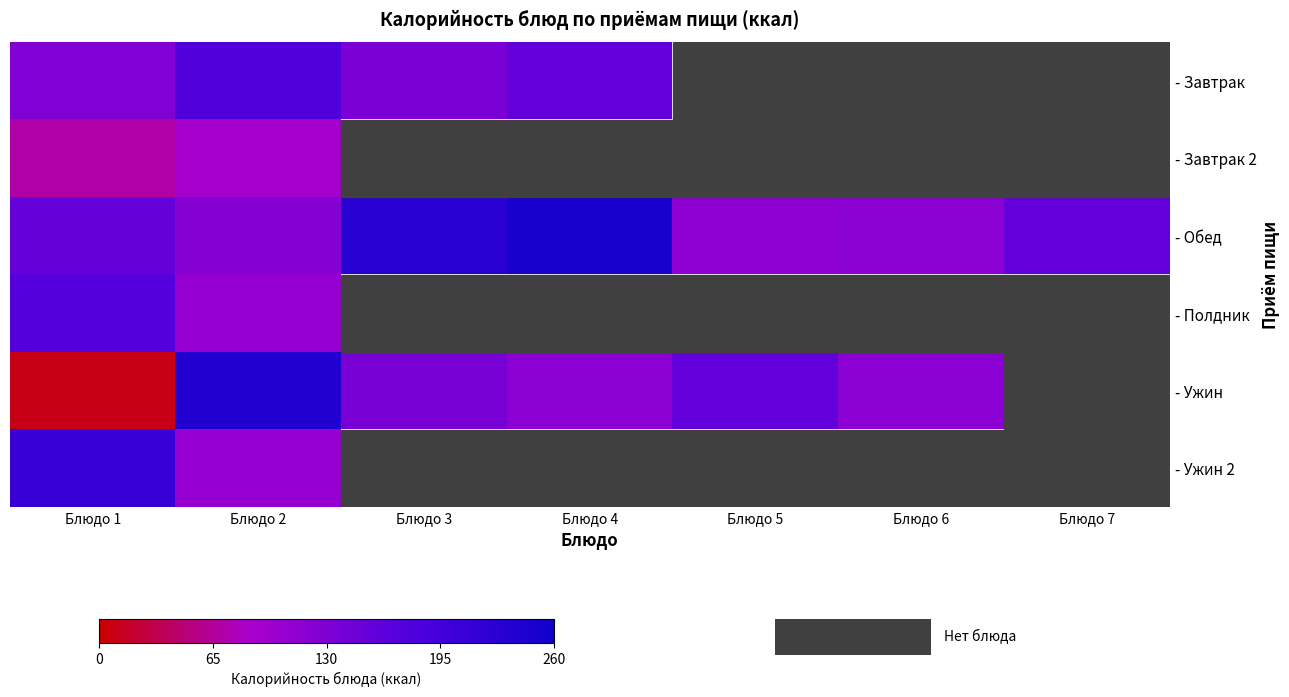

Which series has the largest total across all categories?

- Обед